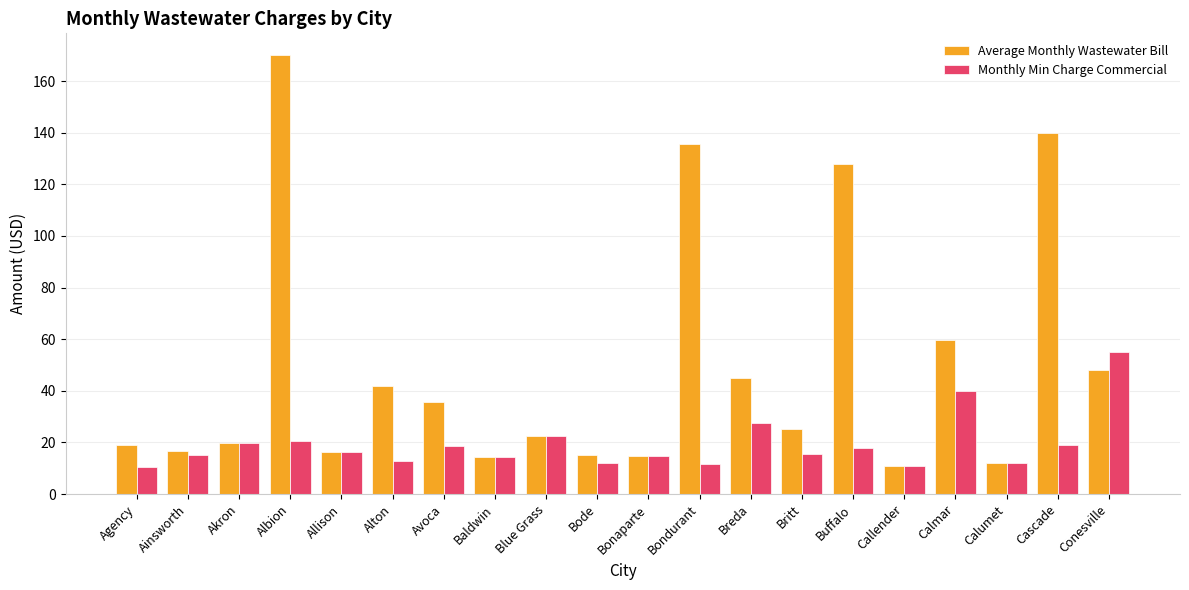

At Avoca, list the series in order from smallest to largest.

Monthly Min Charge Commercial, Average Monthly Wastewater Bill